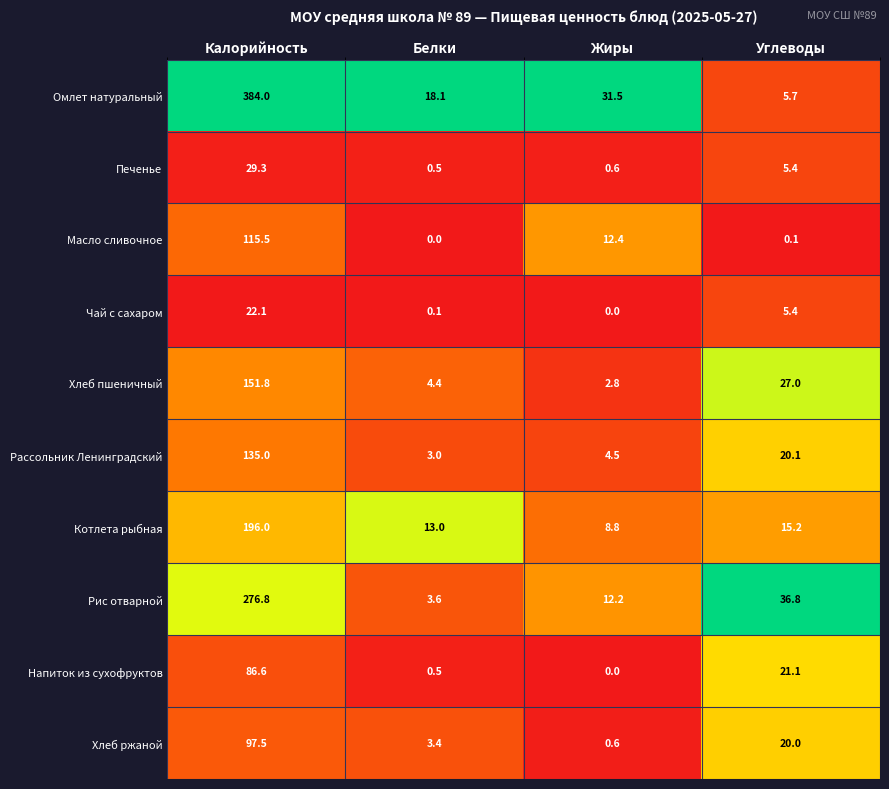

What is the difference between the maximum and minimum values in the Омлет натуральный series?

378.3